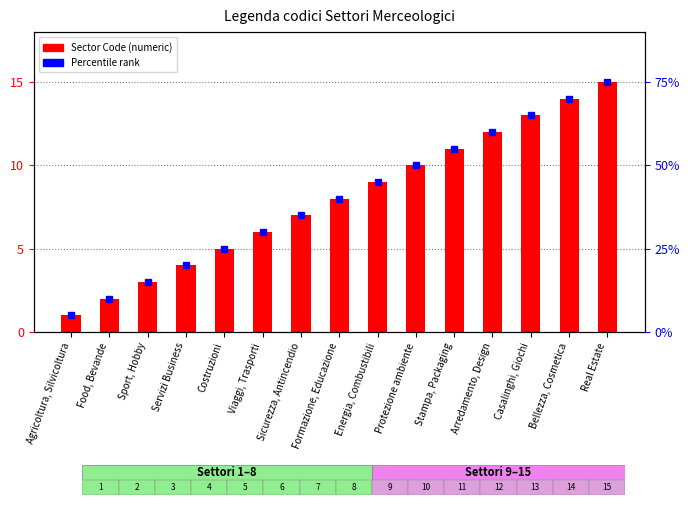

Are the bars grouped side by side (vs. stacked)?

No